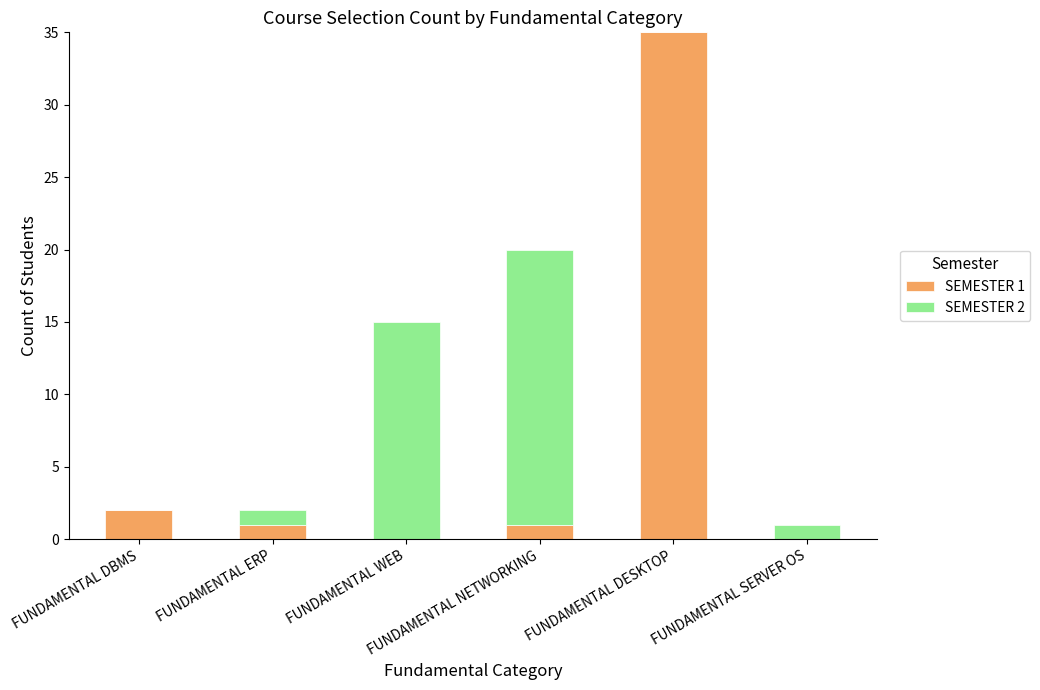

At which category is the sum across all series the highest?

FUNDAMENTAL DESKTOP